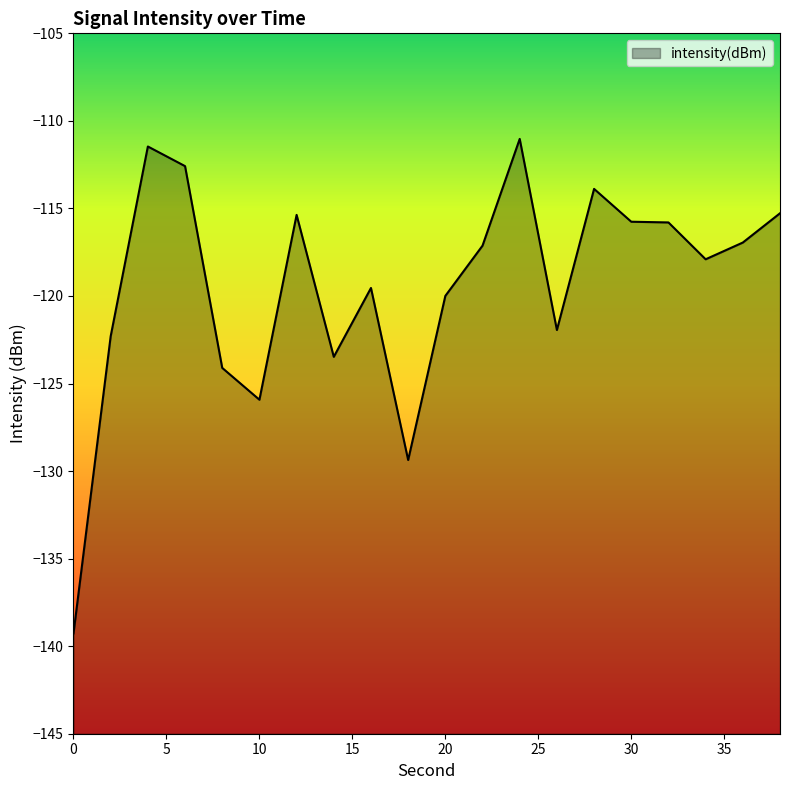

True or false: the data shows -34.5 at 28.

False